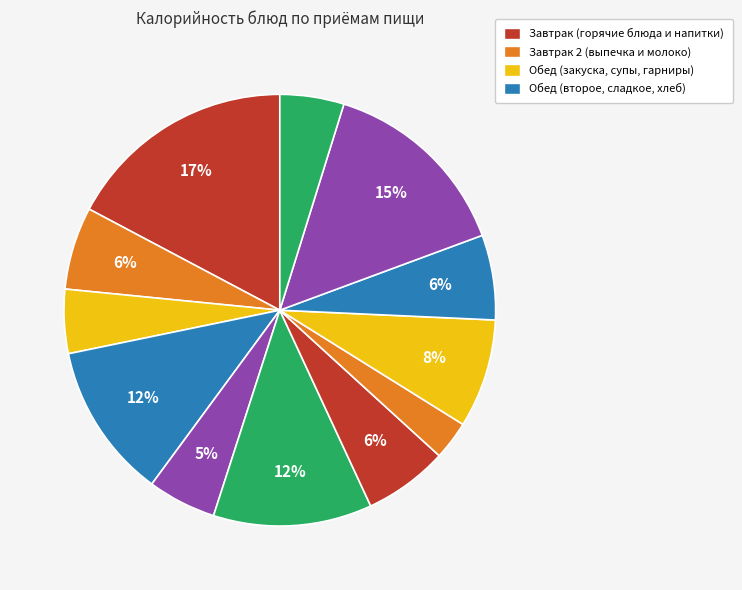

How many slices are in this pie chart?

12